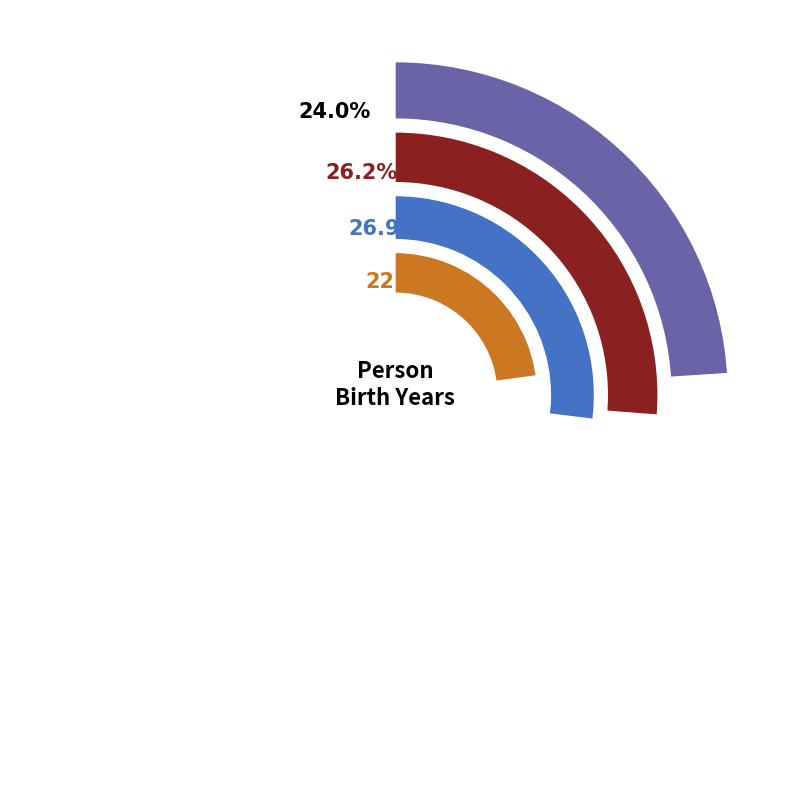

Is there any slice that represents more than half of the pie?

No